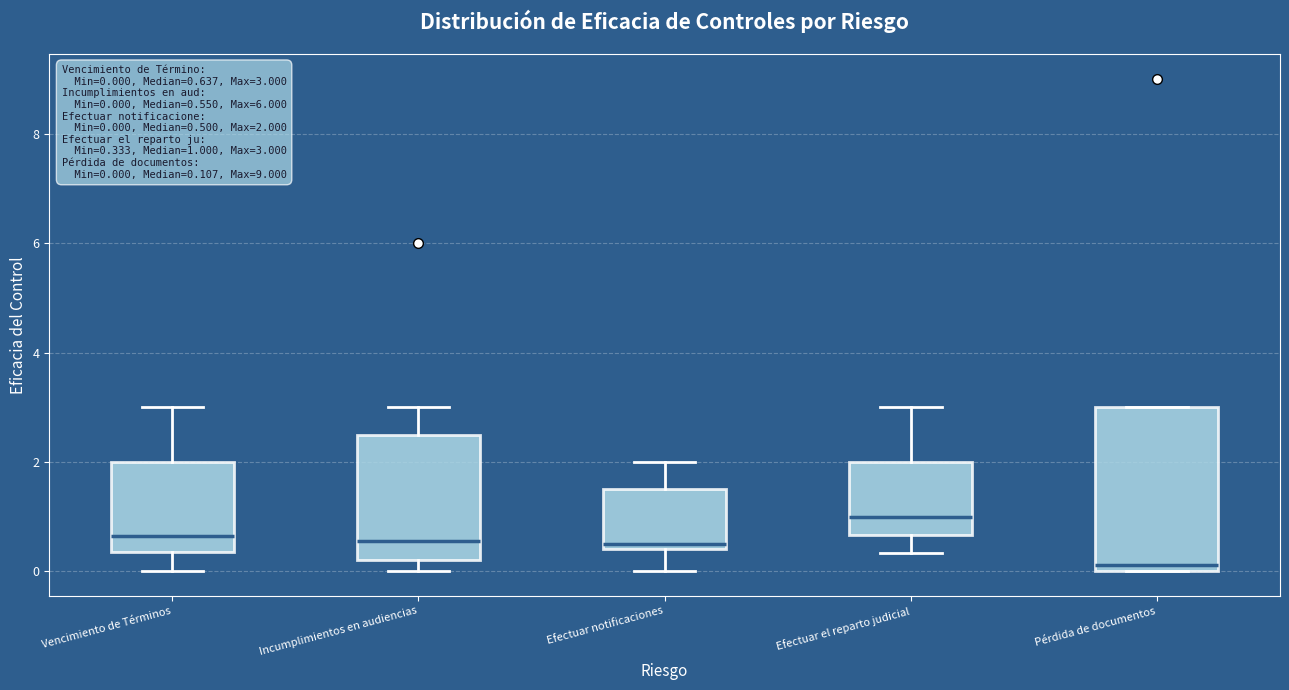

Comparing the boxes themselves (not the whiskers), which one is the tallest?

Pérdida de documentos